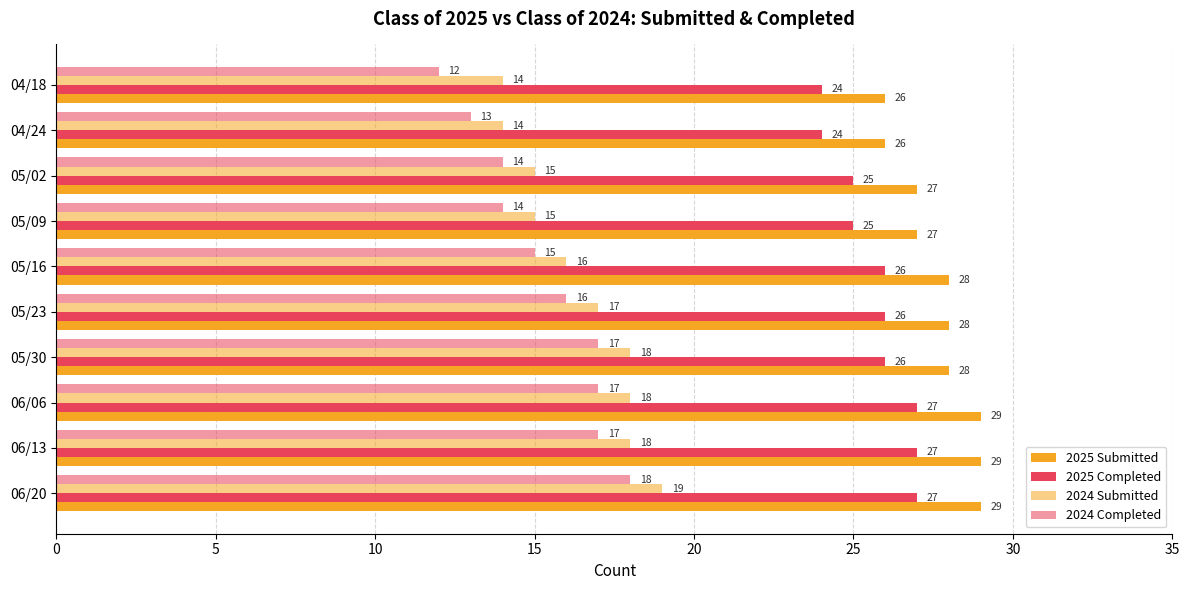

Count the number of data series in this chart.

4